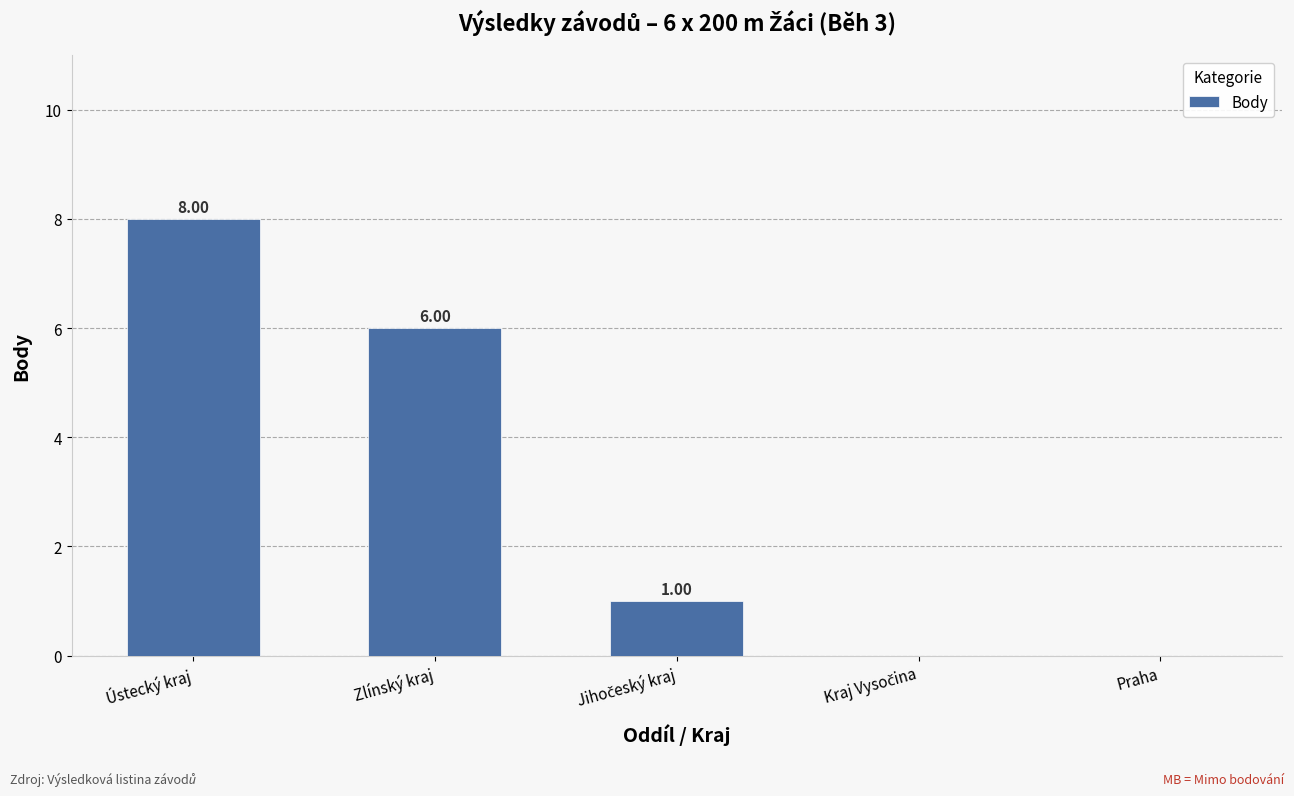

Which category has the highest value across all series?

Ústecký kraj